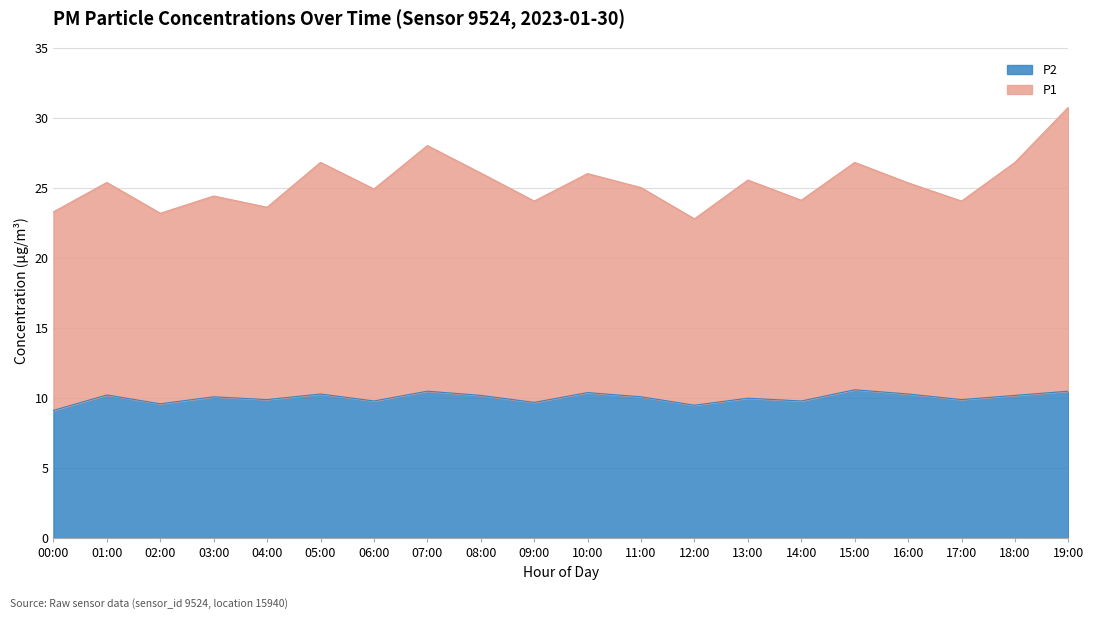

What is the minimum value for P2?

9.1